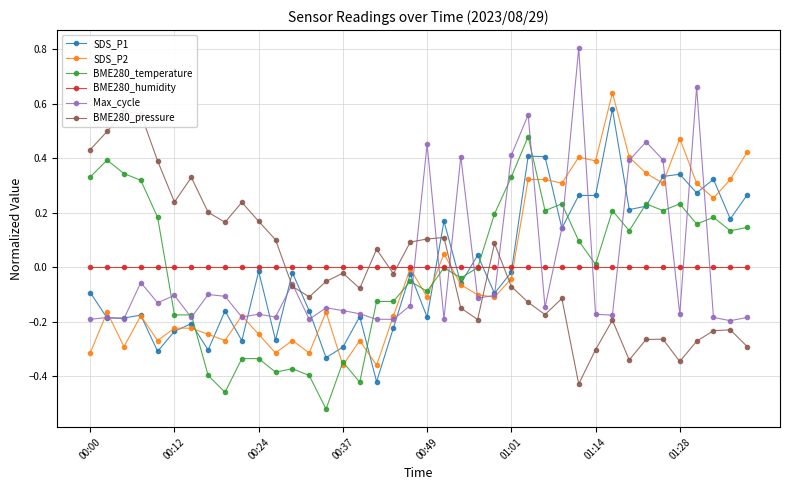

Is the value of SDS_P2 at 01:14 greater than the value of SDS_P1 at 01:01?

Yes